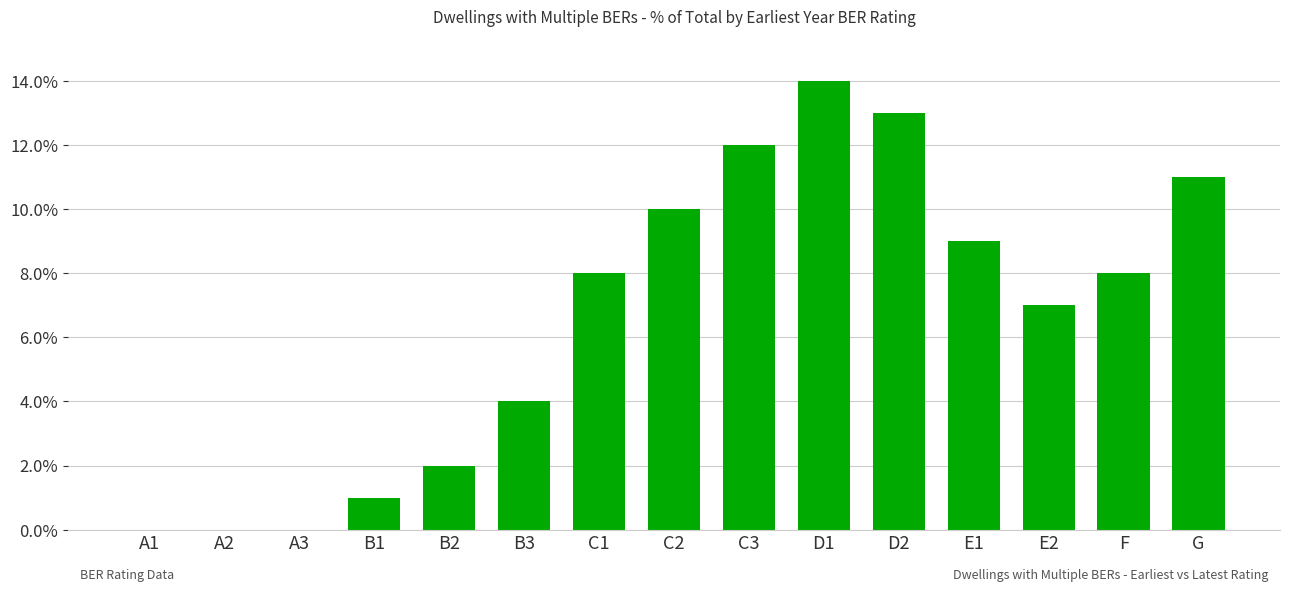

Which category has the highest value across all series?

D1